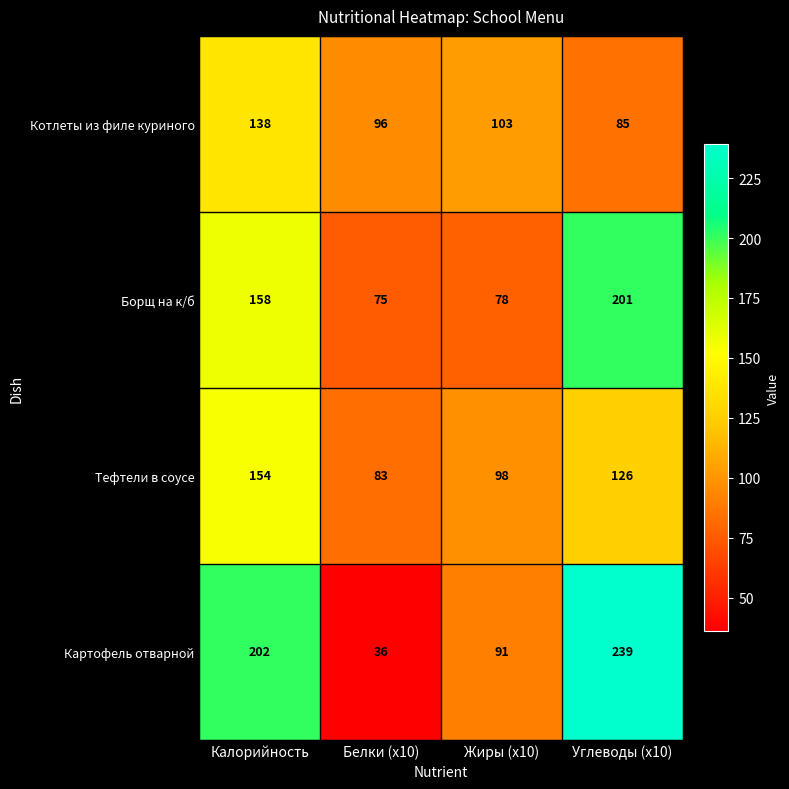

Which series has the largest total across all categories?

Картофель отварной